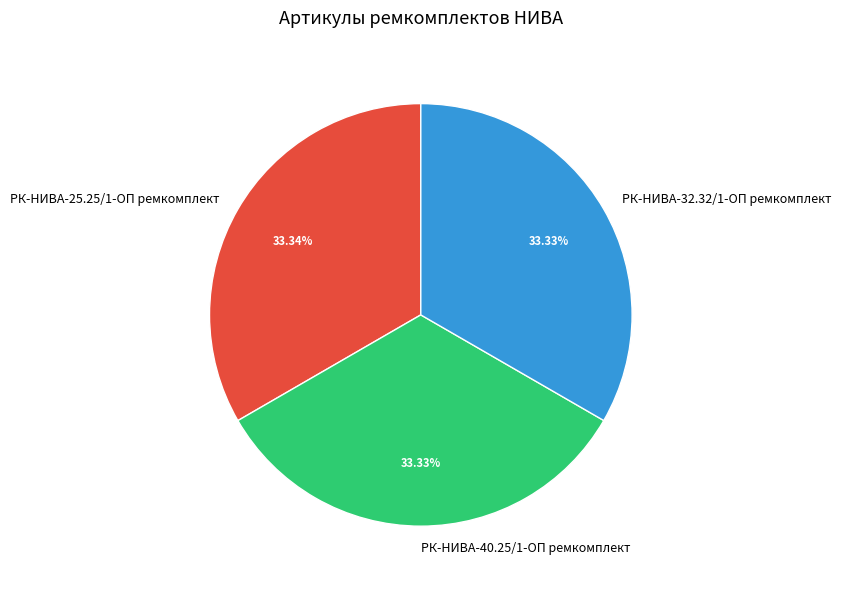

Do РК-НИВА-40.25/1-ОП ремкомплект and РК-НИВА-25.25/1-ОП ремкомплект together represent more than half of the pie?

Yes